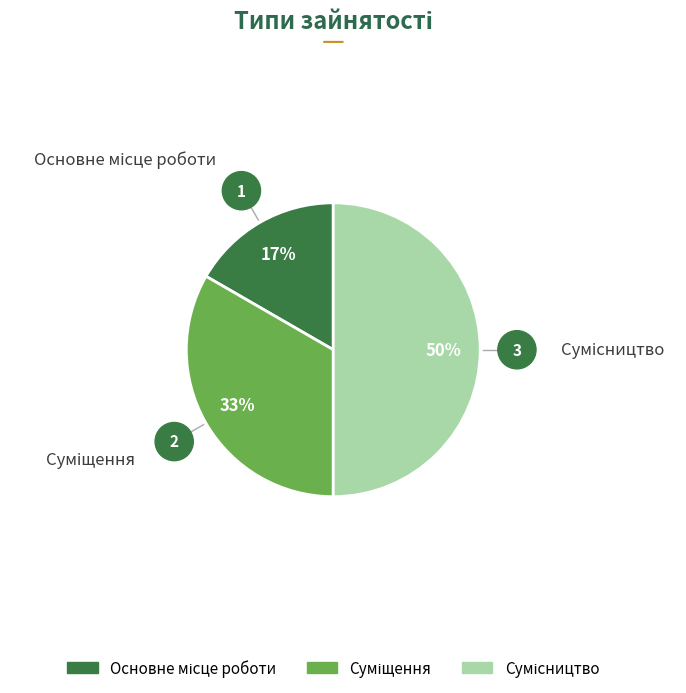

To the nearest percent, what is the average slice percentage?

33%